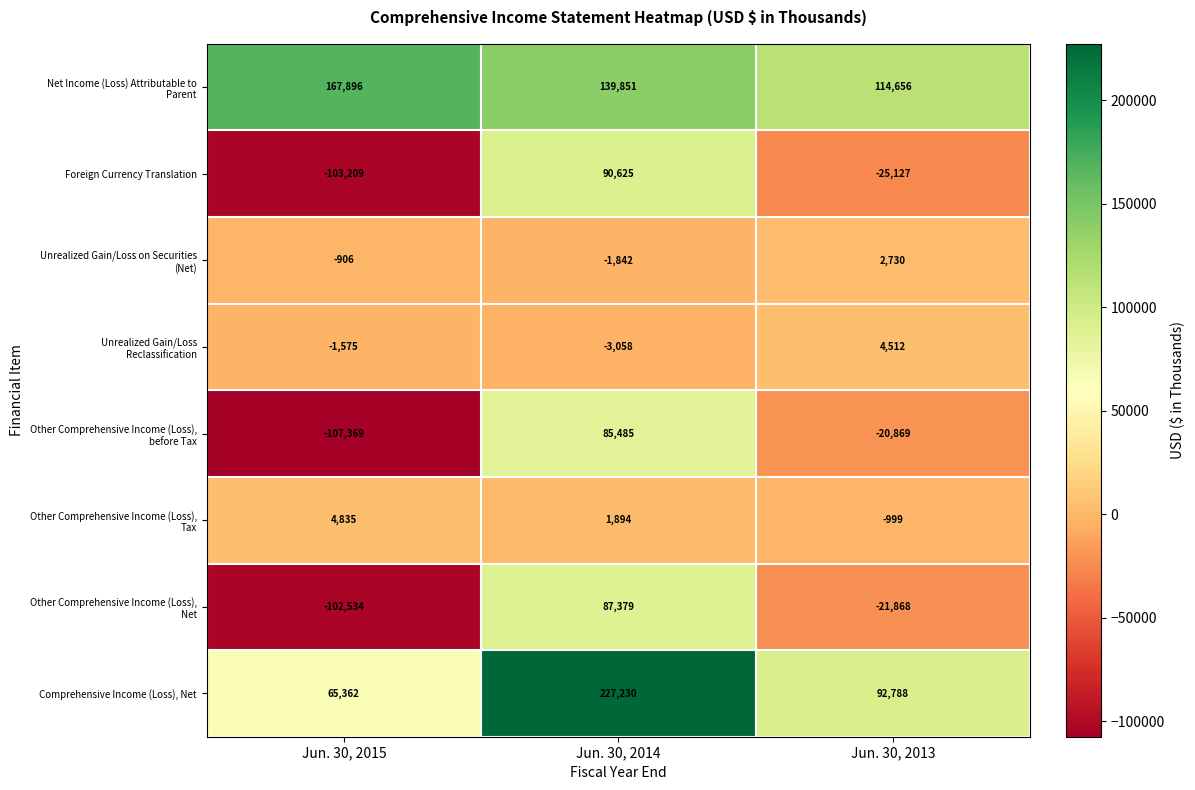

How many data points does each series have?

3